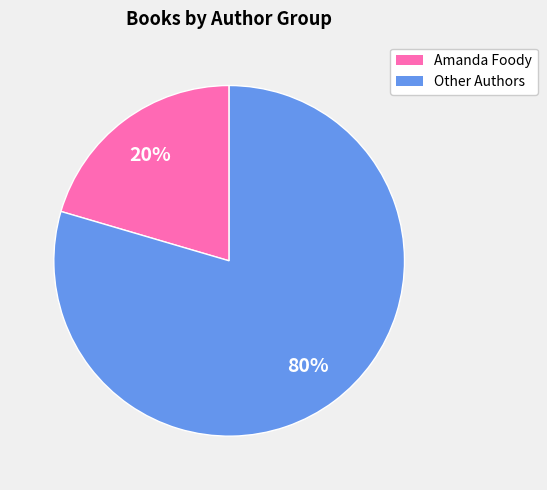

To the nearest percent, what is the average slice percentage?

50%